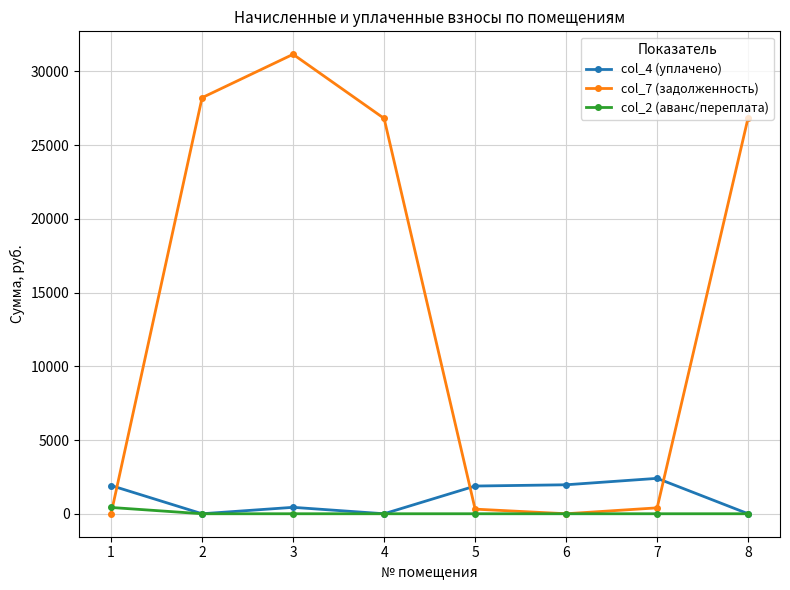

How many data points in col_7 (задолженность) are above 26812?

4